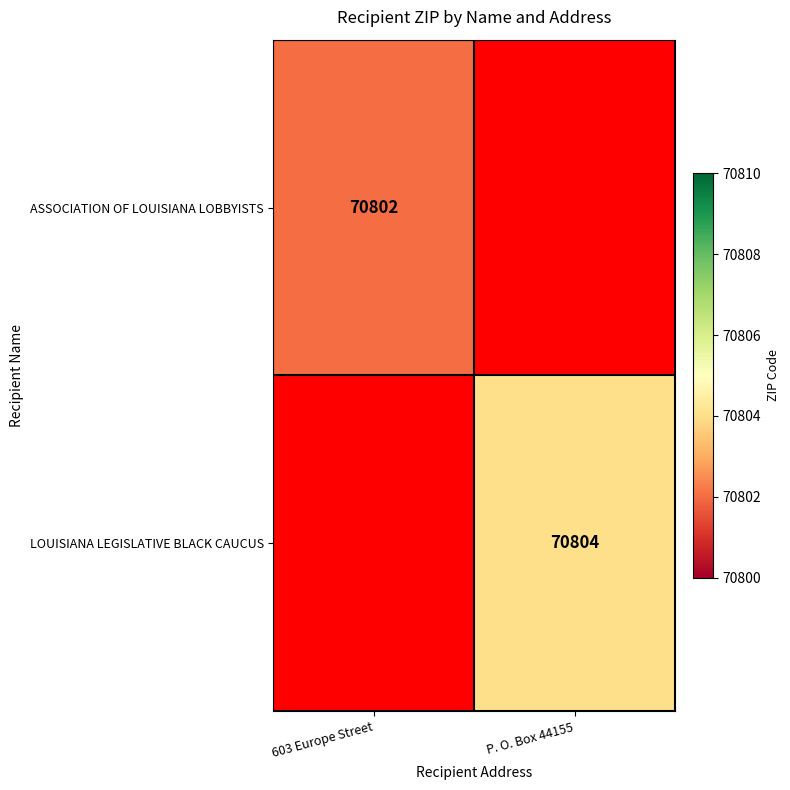

The ASSOCIATION OF LOUISIANA LOBBYISTS series shows 113917 at 603 Europe Street. True or false?

False